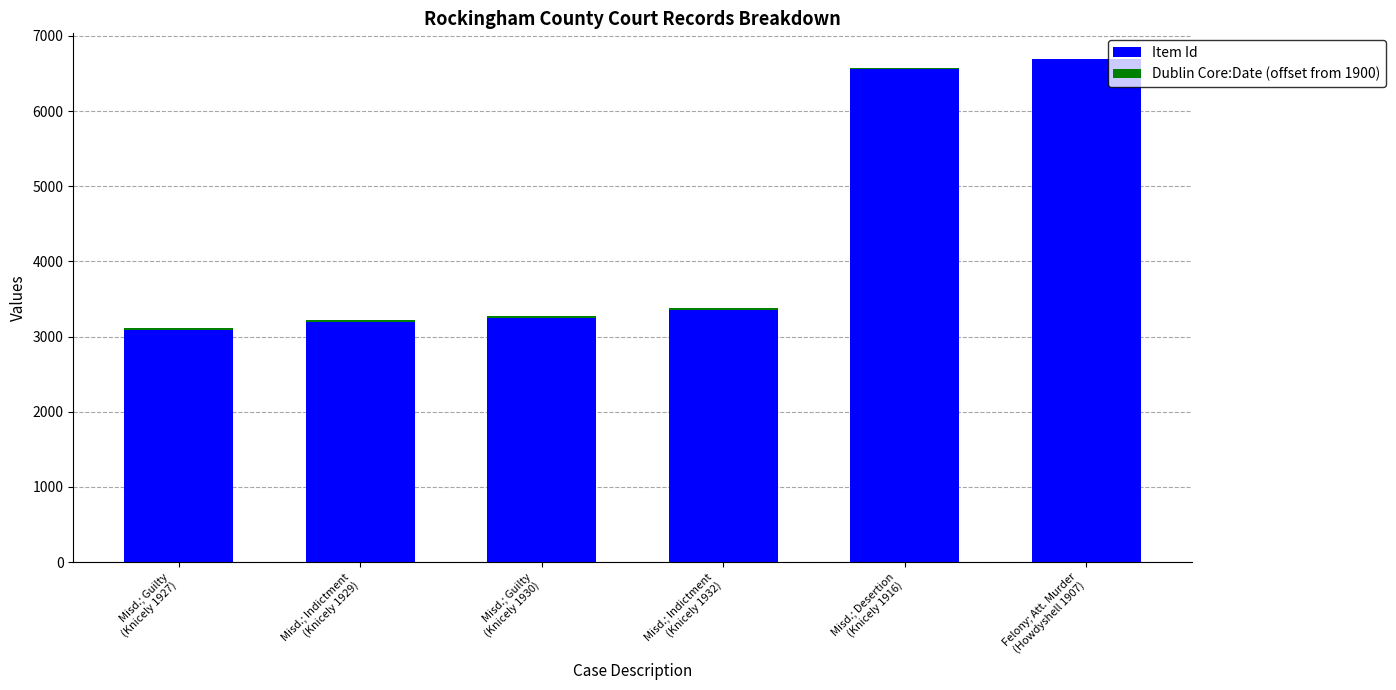

Are the bars grouped side by side (vs. stacked)?

No